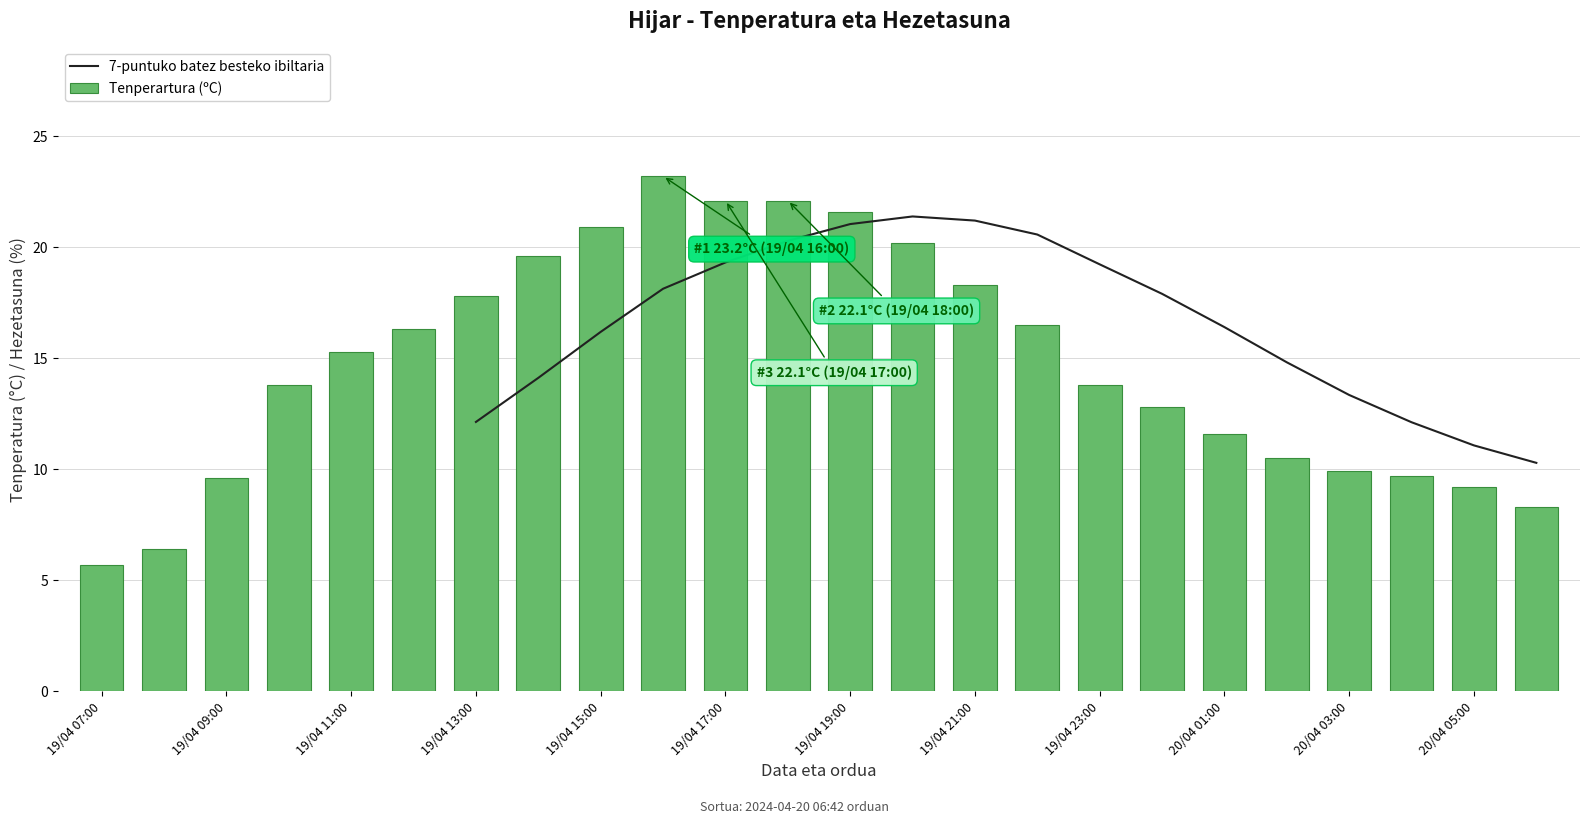

Where does the Tenperartura (ºC) series first go above 15?

19/04 11:00